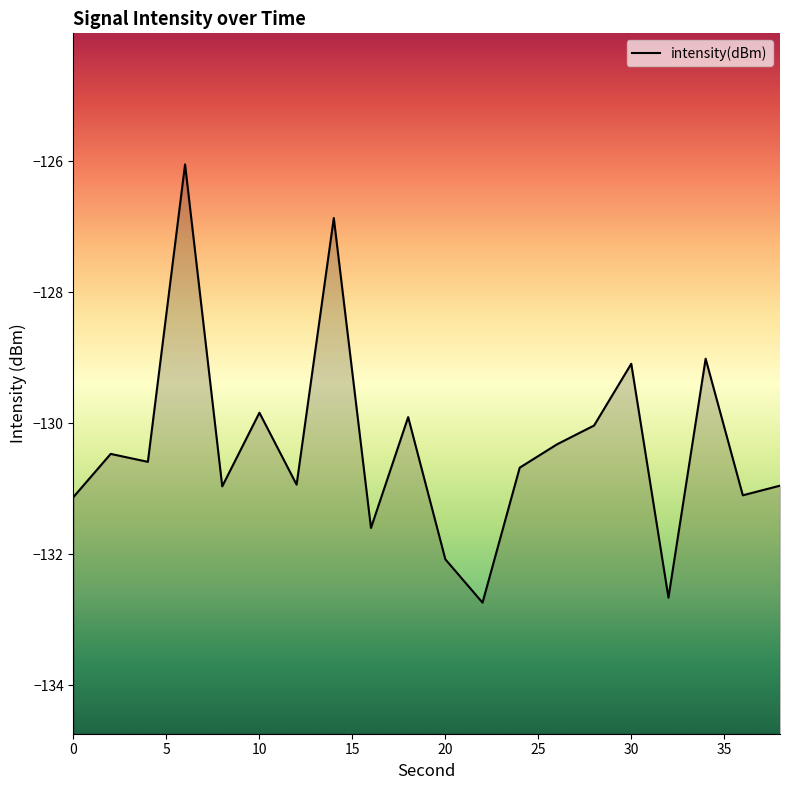

How many points are higher than both their immediate neighbors (excluding endpoints)?

7